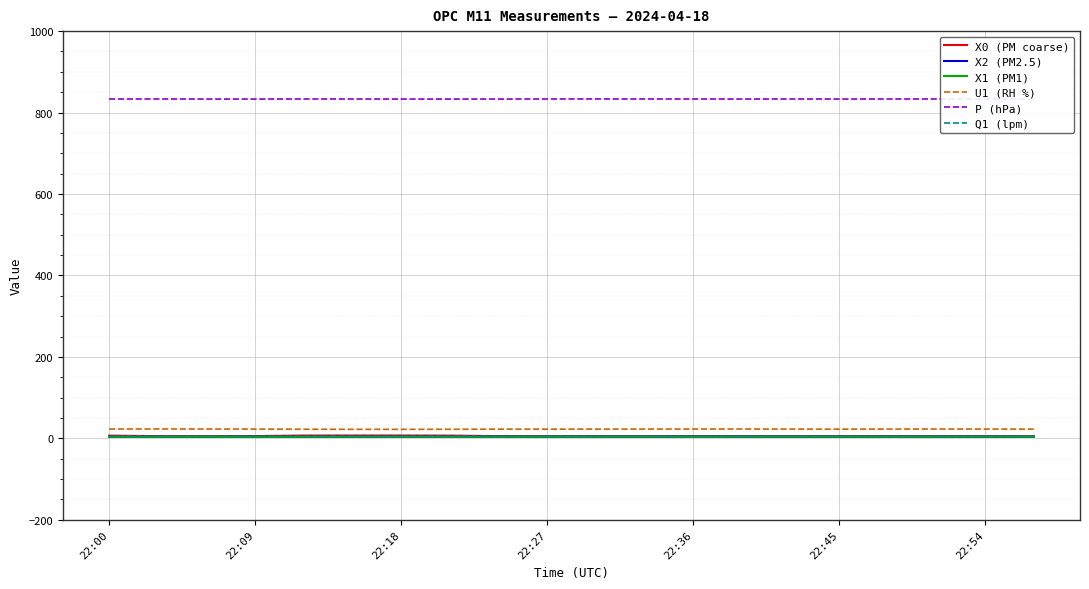

Is it true that X0 (PM coarse) equals 2.4 at 17?

False